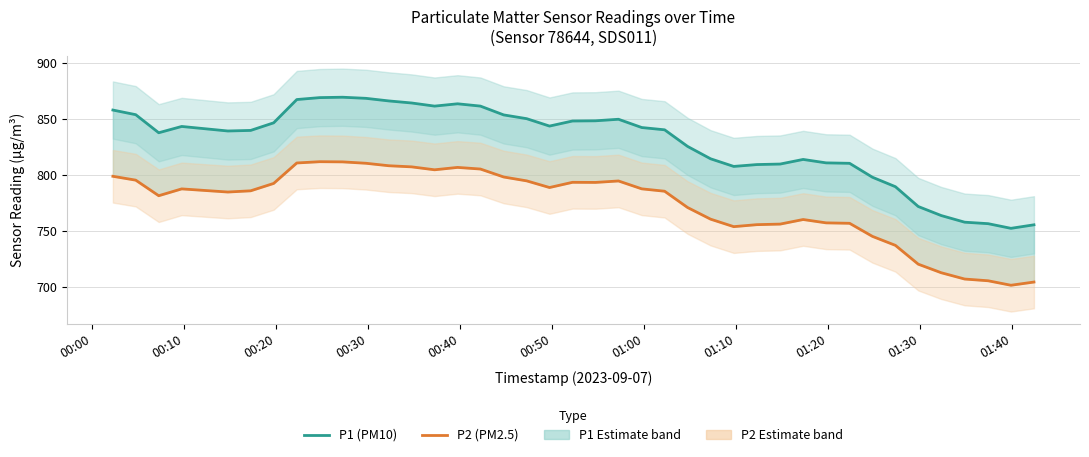

How many interior local valleys does the P2 (PM2.5) series have?

7